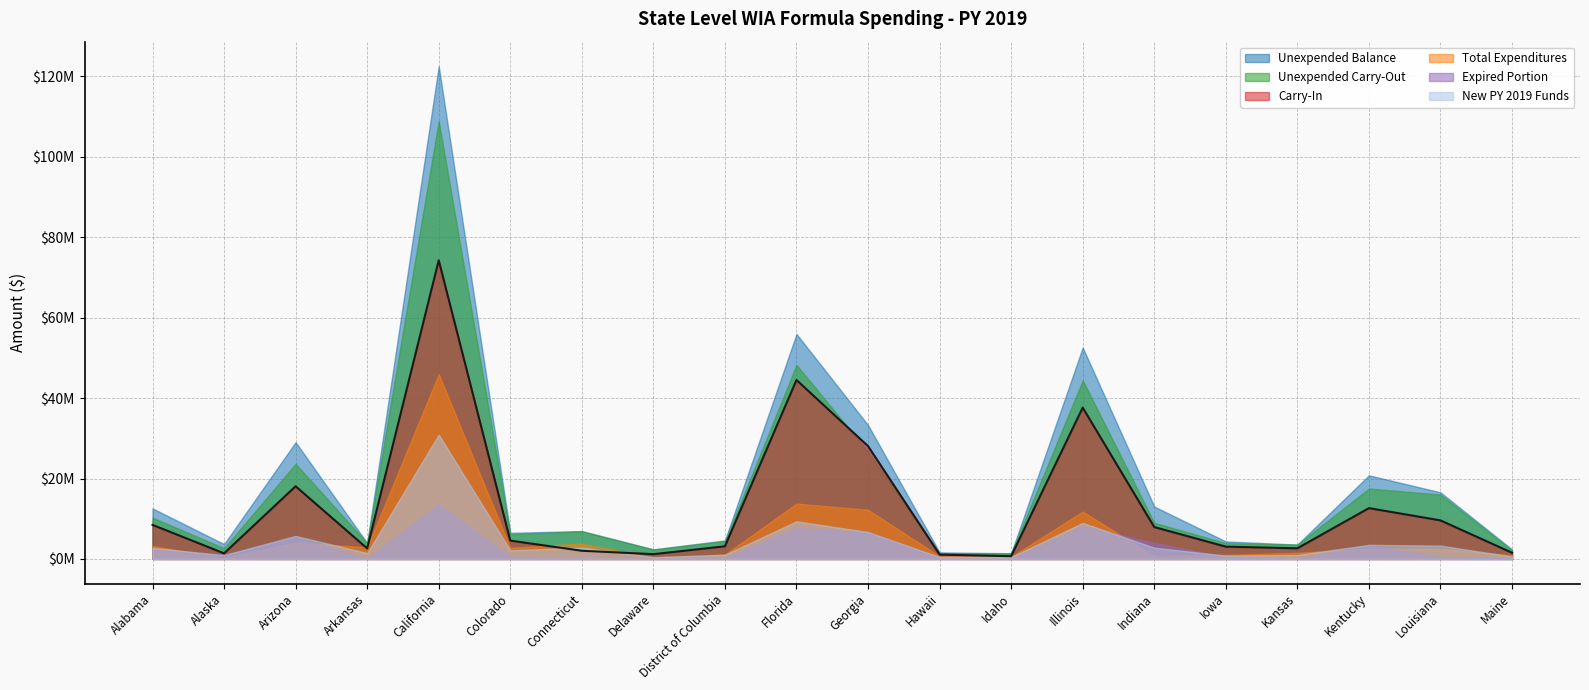

At how many categories does at least one series exceed 45527686?

3